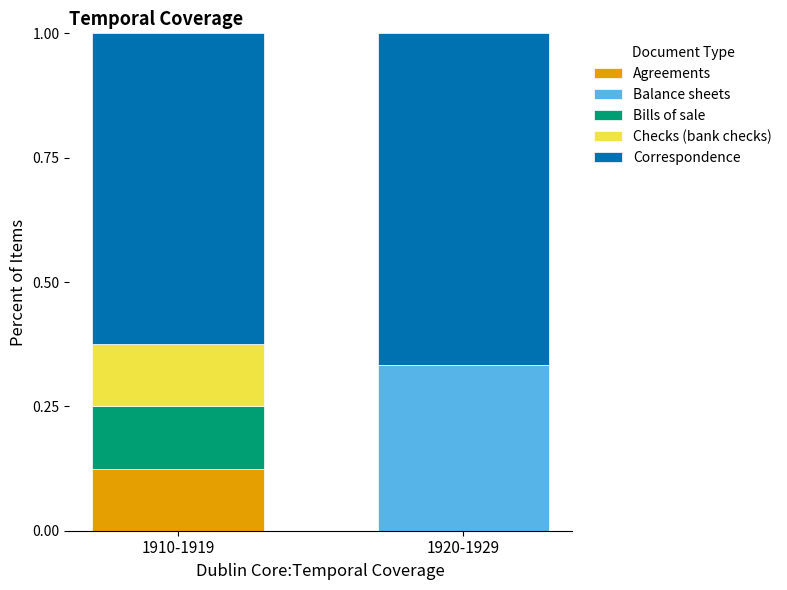

What is the total value across all series at 1920-1929?

1.0